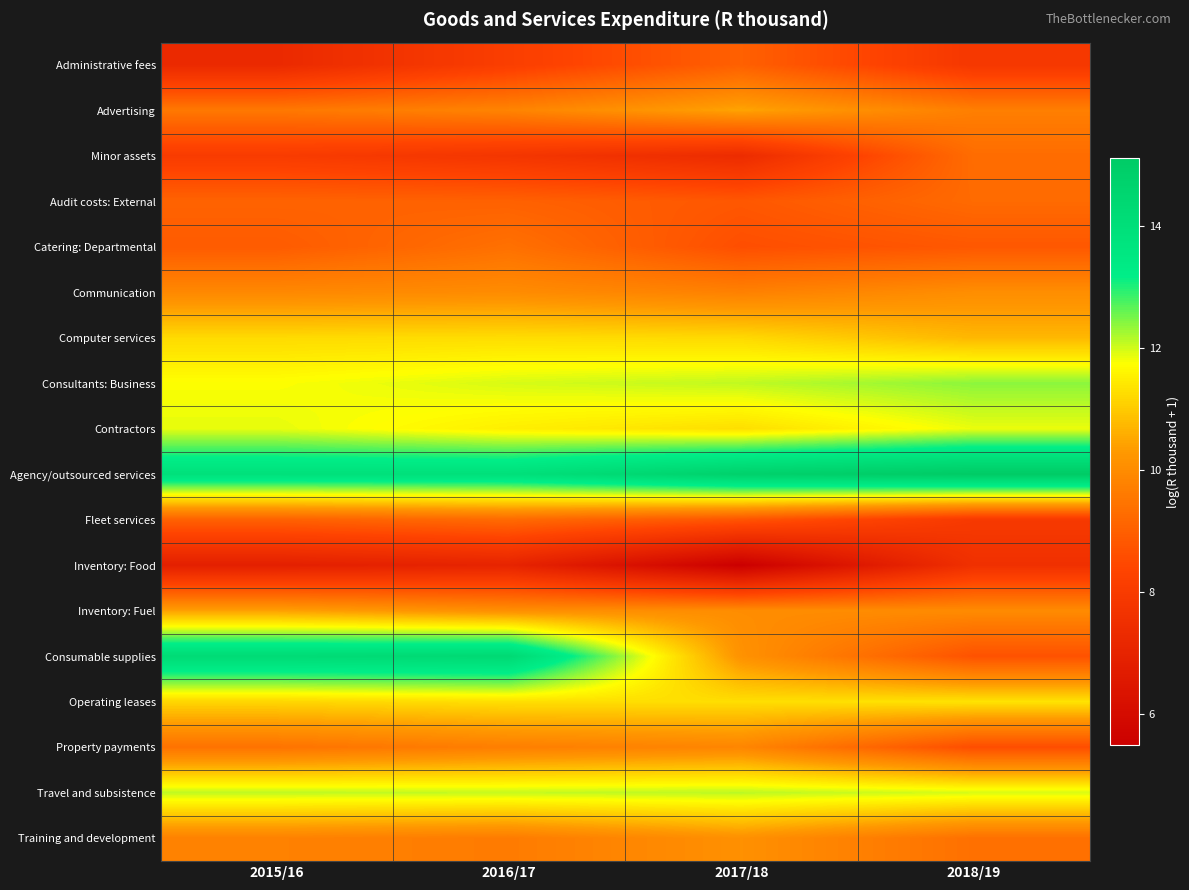

Rank the series at 2017/18 from highest to lowest value.

Agency/outsourced services, Travel and subsistence, Consultants: Business, Contractors, Operating leases, Computer services, Advertising, Consumable supplies, Training and development, Inventory: Fuel, Property payments, Communication, Administrative fees, Audit costs: External, Fleet services, Catering: Departmental, Minor assets, Inventory: Food